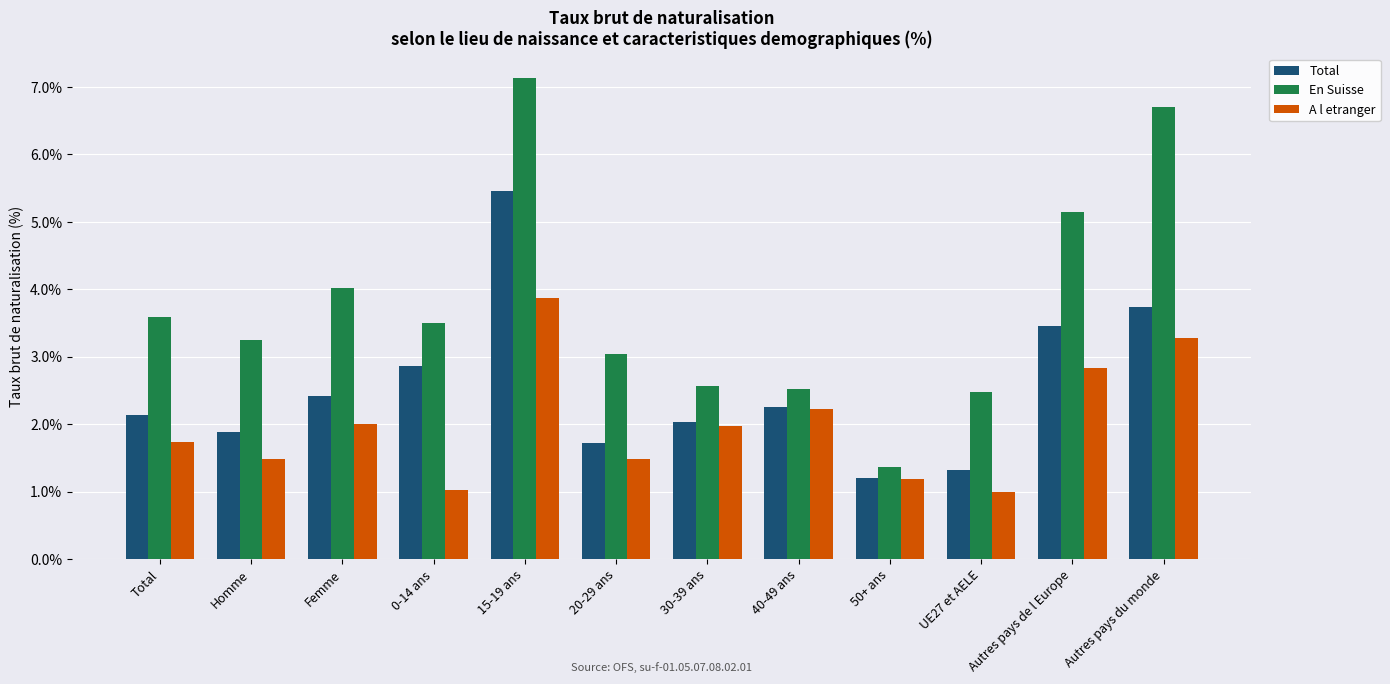

At which label is En Suisse closest to 4?

Femme